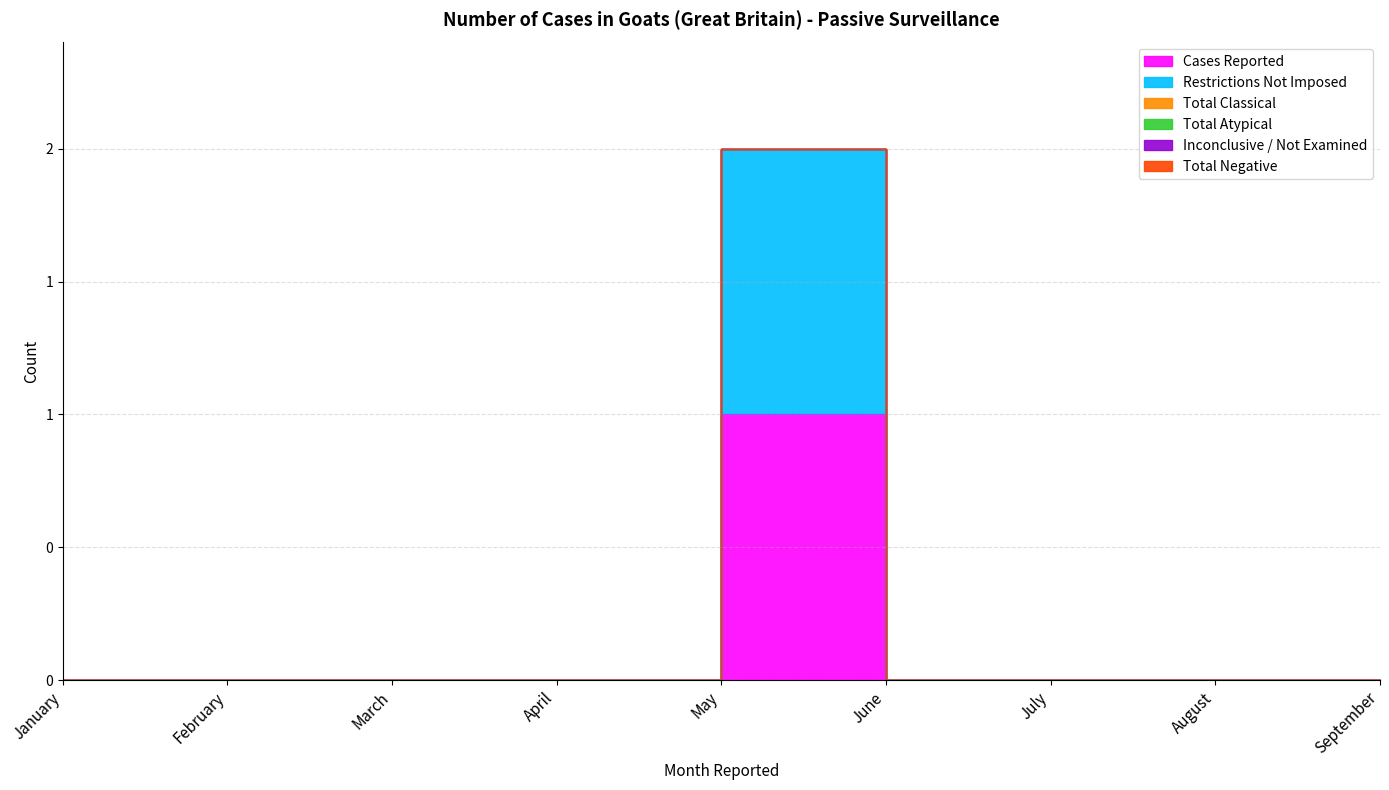

True or false: Inconclusive / Not Examined and Total Negative intersect in this chart.

False